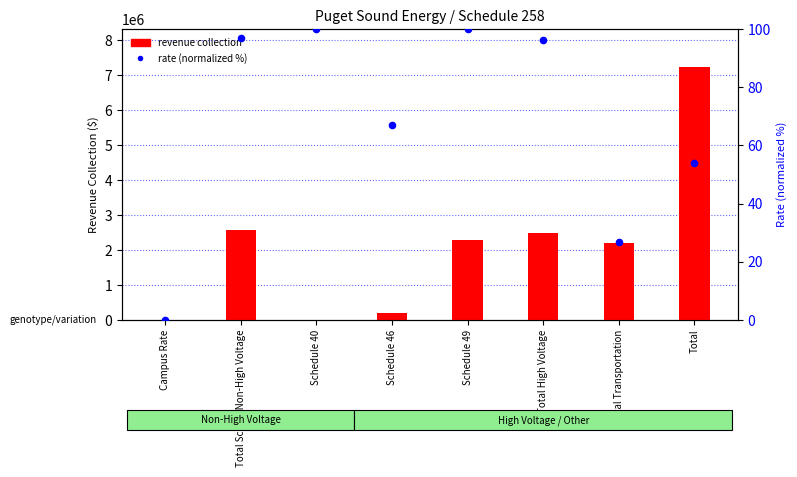

Which series has the widest spread of Y values?

Revenue Collection